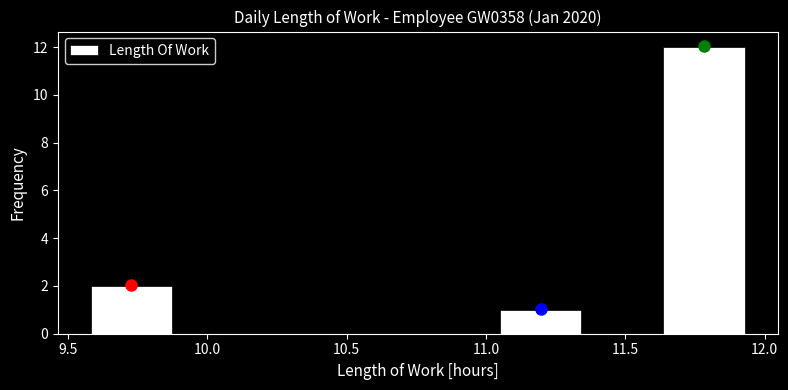

Reading left to right, transcribe this chart: for each bar, give the range it covers on the x-axis and its height. Neither the bar edges nor the heights are printed on the chart, so give them approximately, as read against the axes.

9.60 to 9.85: 2
9.85 to 10.15: 0
10.15 to 10.45: 0
10.45 to 10.75: 0
10.75 to 11.05: 0
11.05 to 11.35: 1
11.35 to 11.65: 0
11.65 to 11.95: 12